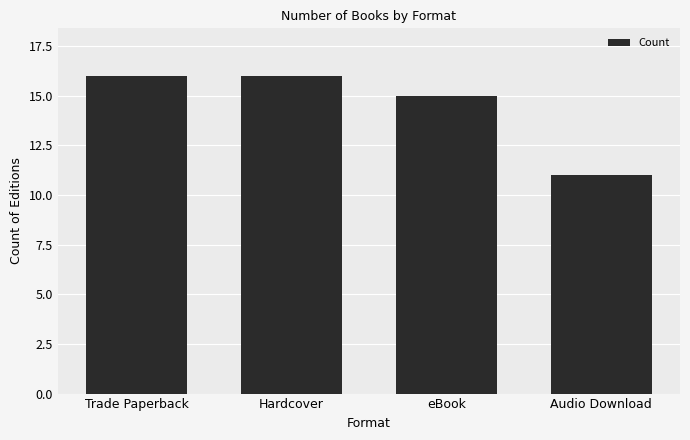

Read the value at eBook.

15